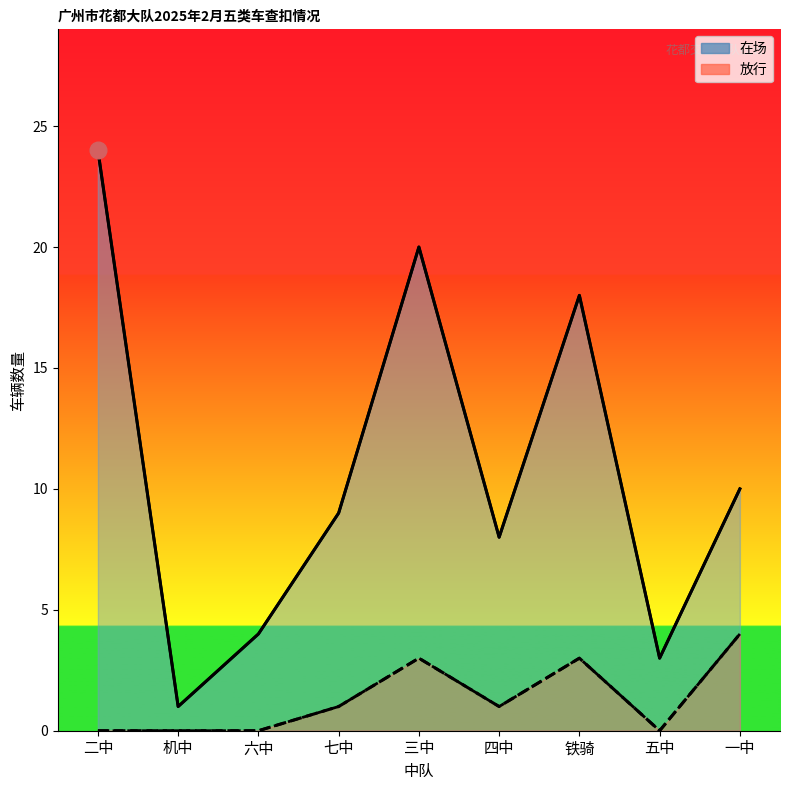

What are all the series names shown in the legend?

在场, 放行